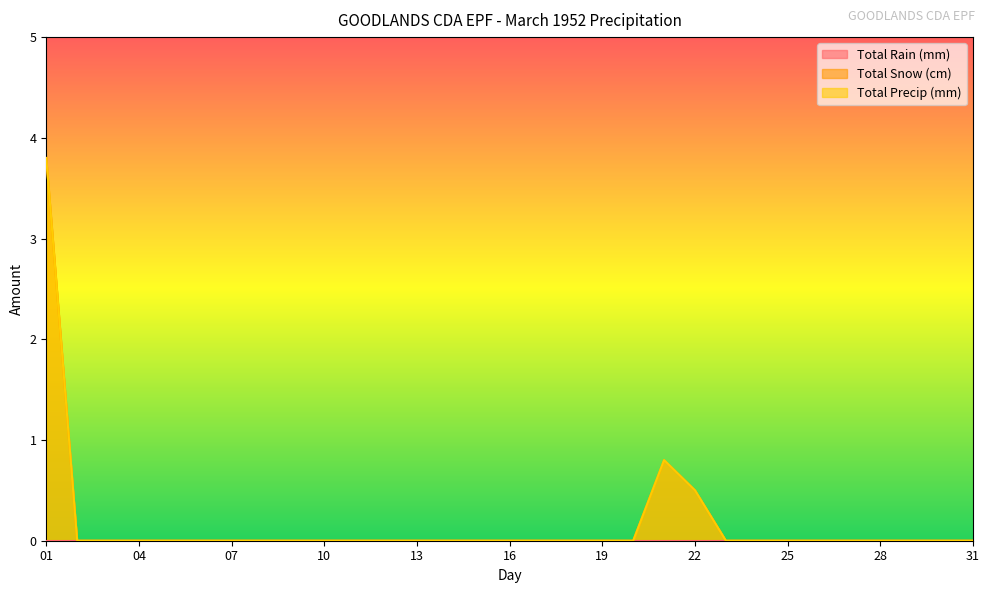

Which series has the largest total across all categories?

Total Snow (cm)